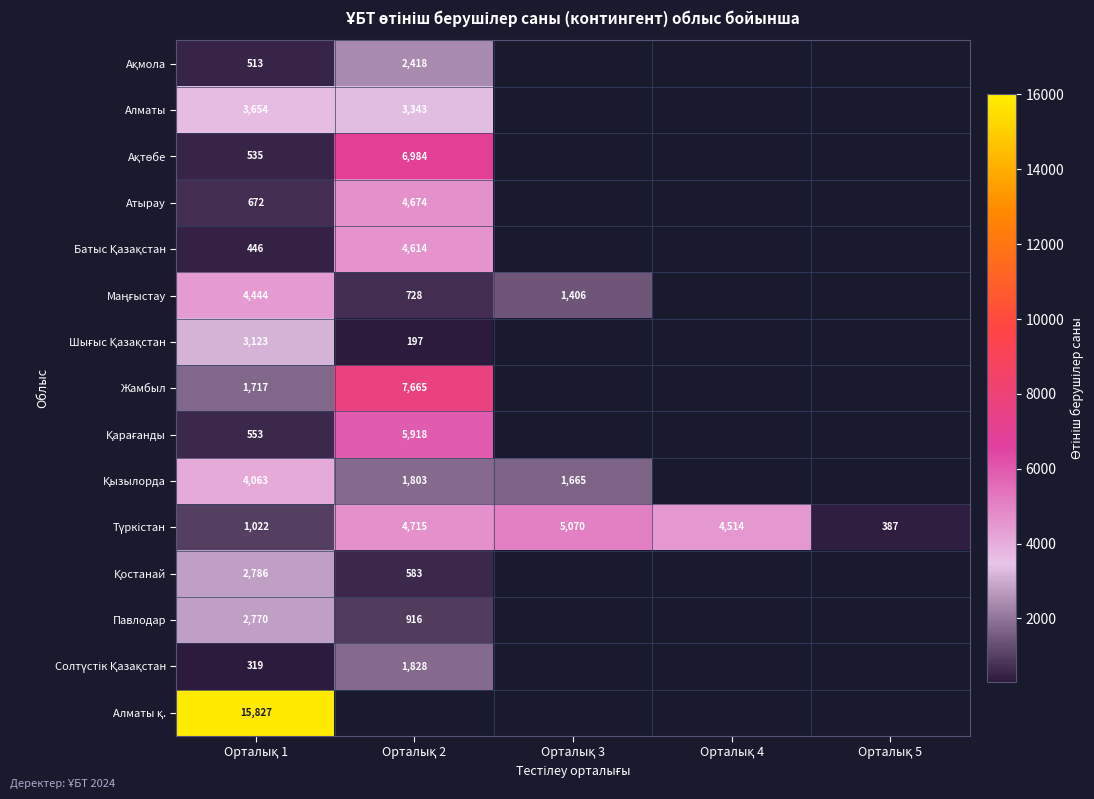

List the series in order of their peak value, highest first.

Алматы қ., Жамбыл, Ақтөбе, Қарағанды, Түркістан, Атырау, Батыс Қазақстан, Маңғыстау, Қызылорда, Алматы, Шығыс Қазақстан, Қостанай, Павлодар, Ақмола, Солтүстік Қазақстан